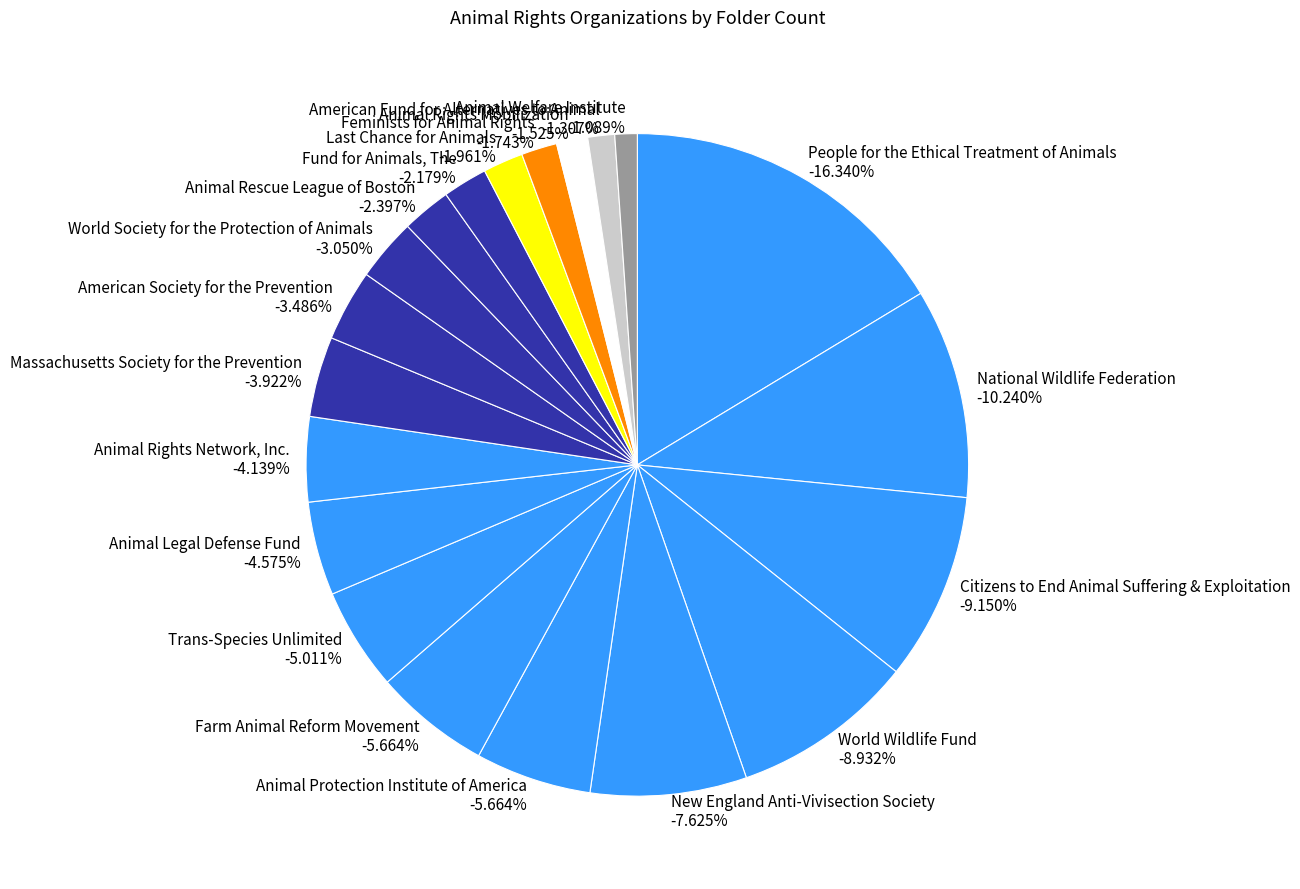

What percentage is NOT represented by Animal Welfare Institute?

98.9%